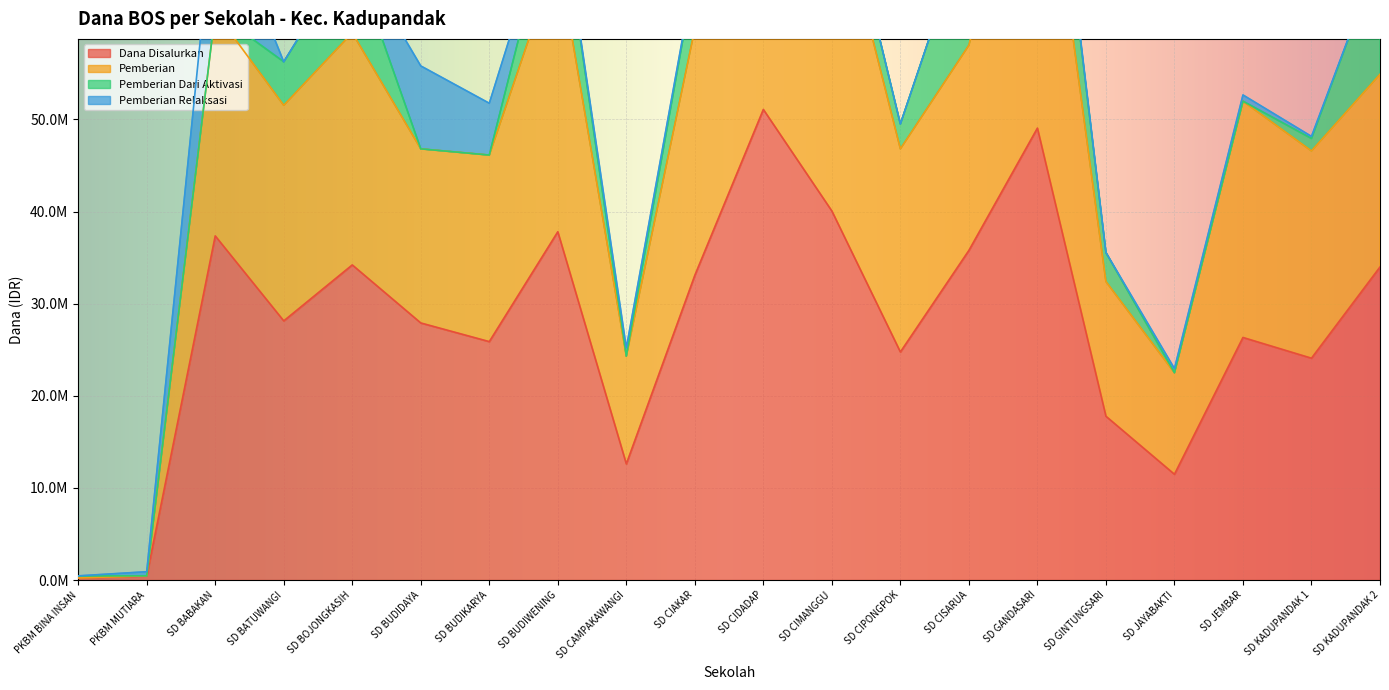

The Dana Disalurkan series shows 12600000 at SD CAMPAKAWANGI. True or false?

True